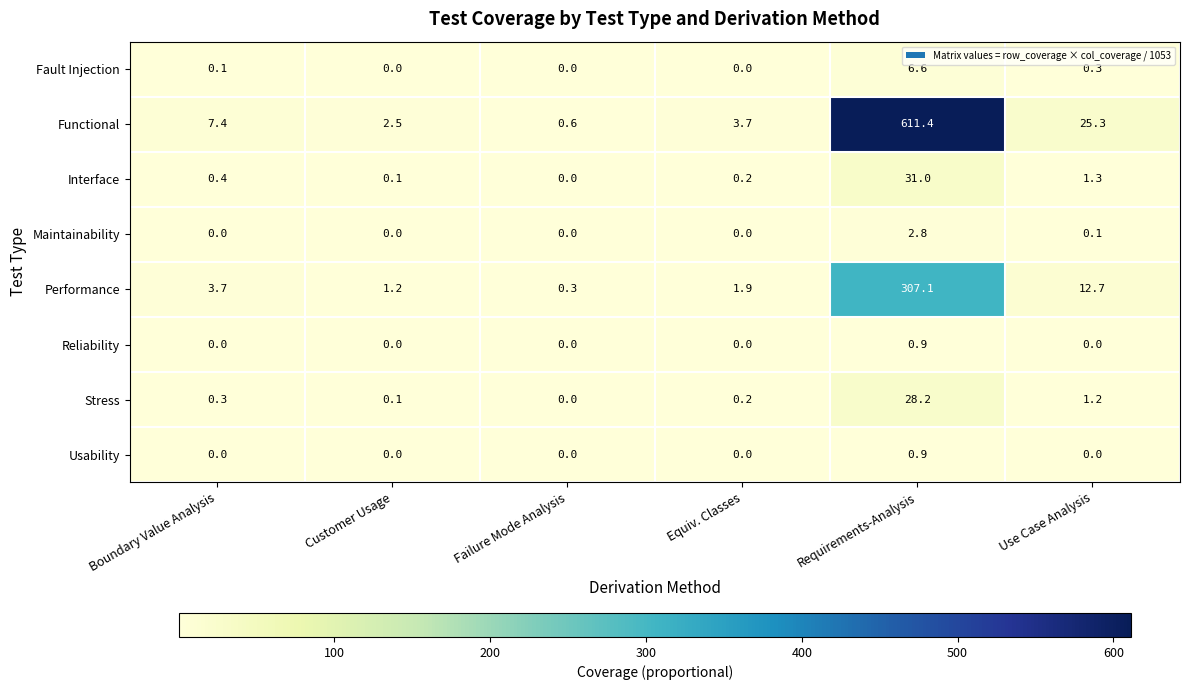

Rank the categories by Stress value from lowest to highest.

Failure Mode Analysis, Customer Usage, Equiv. Classes, Boundary Value Analysis, Use Case Analysis, Requirements-Analysis